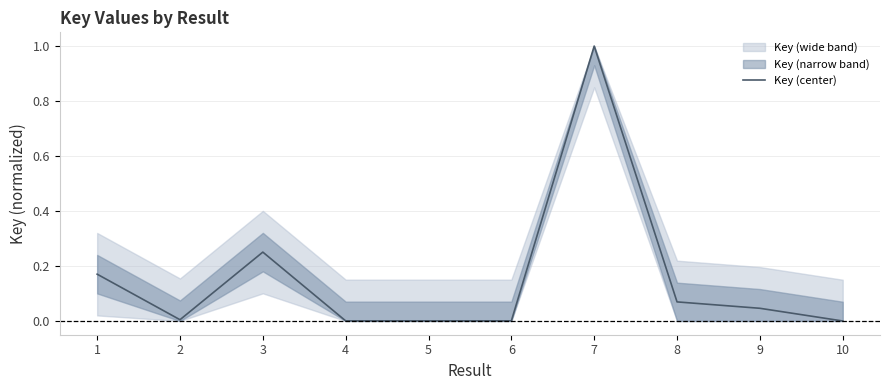

What is the difference between the maximum and minimum values?

1.0